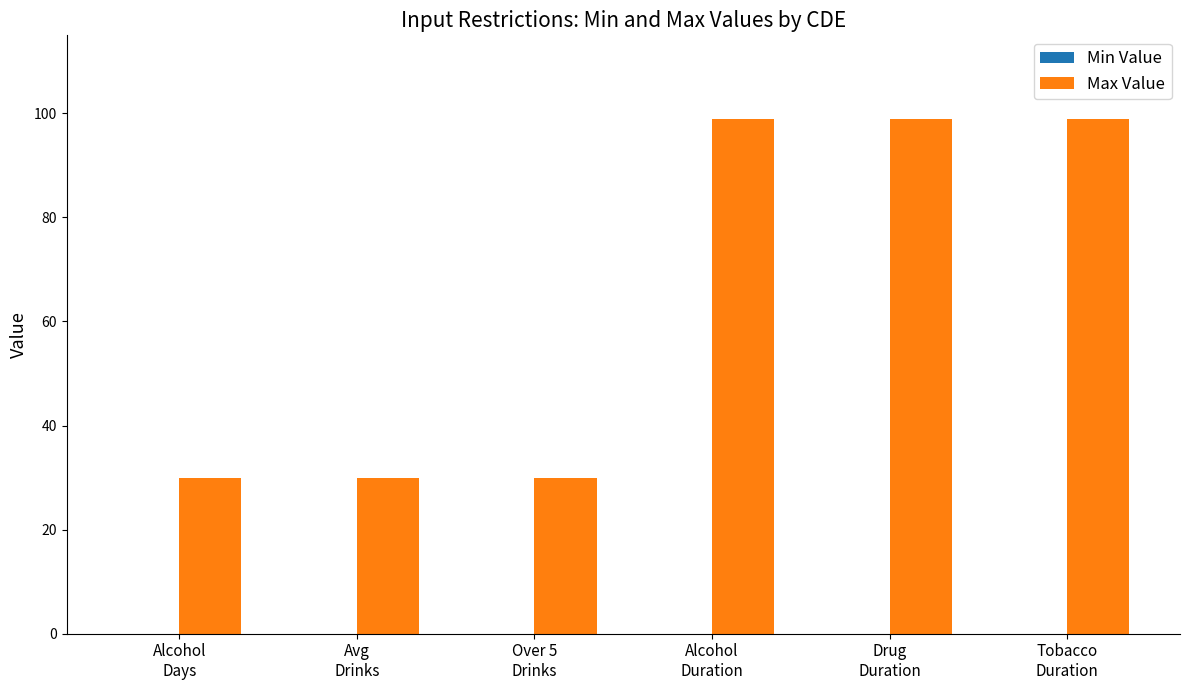

What is the difference between the second highest and minimum values?

69